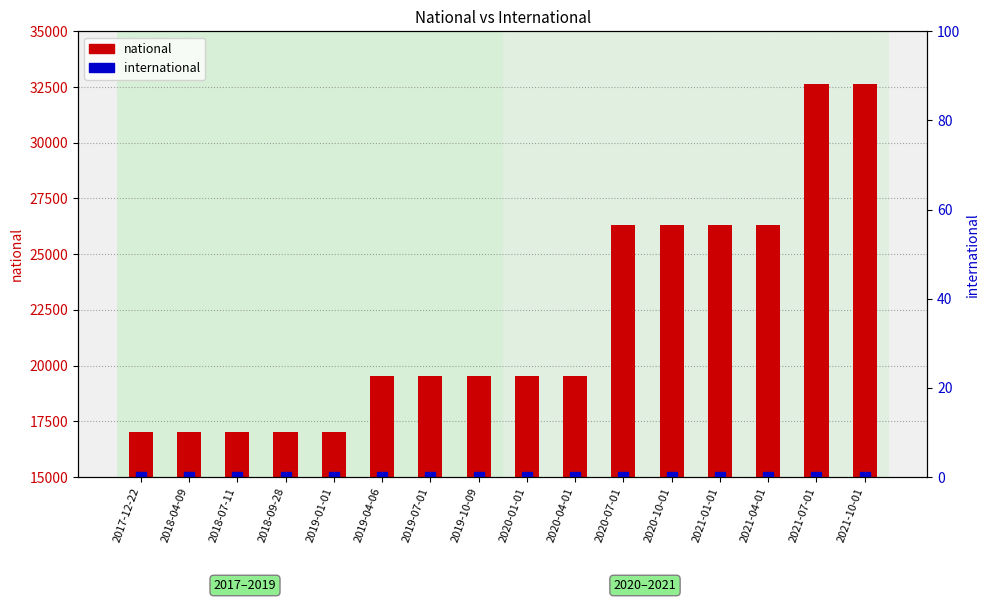

What is the label of the 14th bar from the right?

2018-07-11